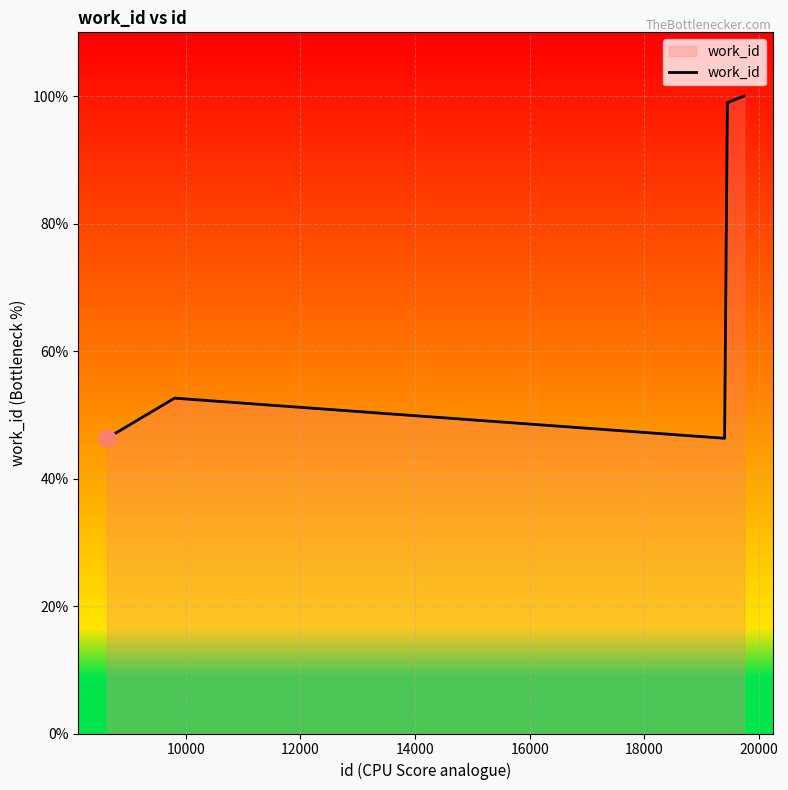

True or false: the data has more than 2 interior local peaks.

False